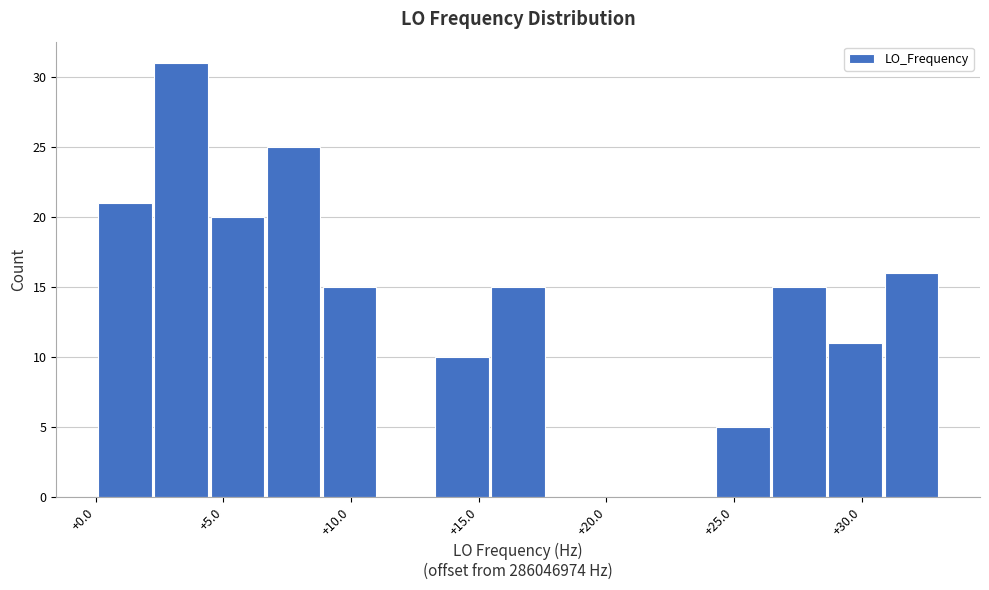

Which range on the x-axis has the tallest bar?

2.3 to 4.5